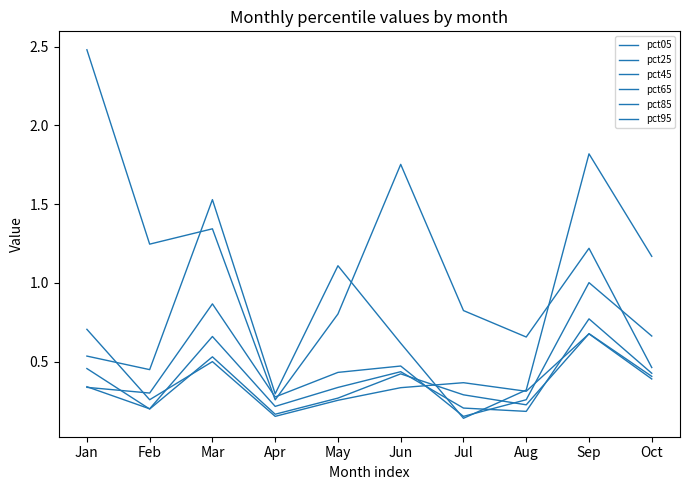

How many lines are shown in the chart?

6